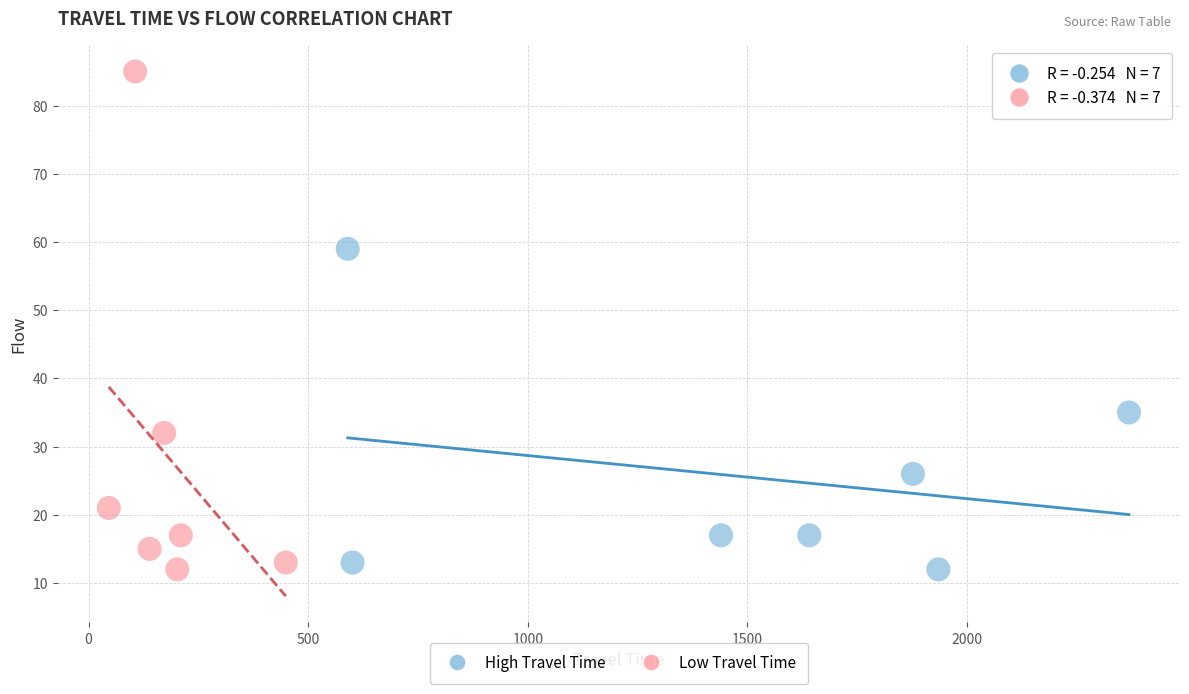

Which series reaches the maximum Y coordinate?

Low Travel Time